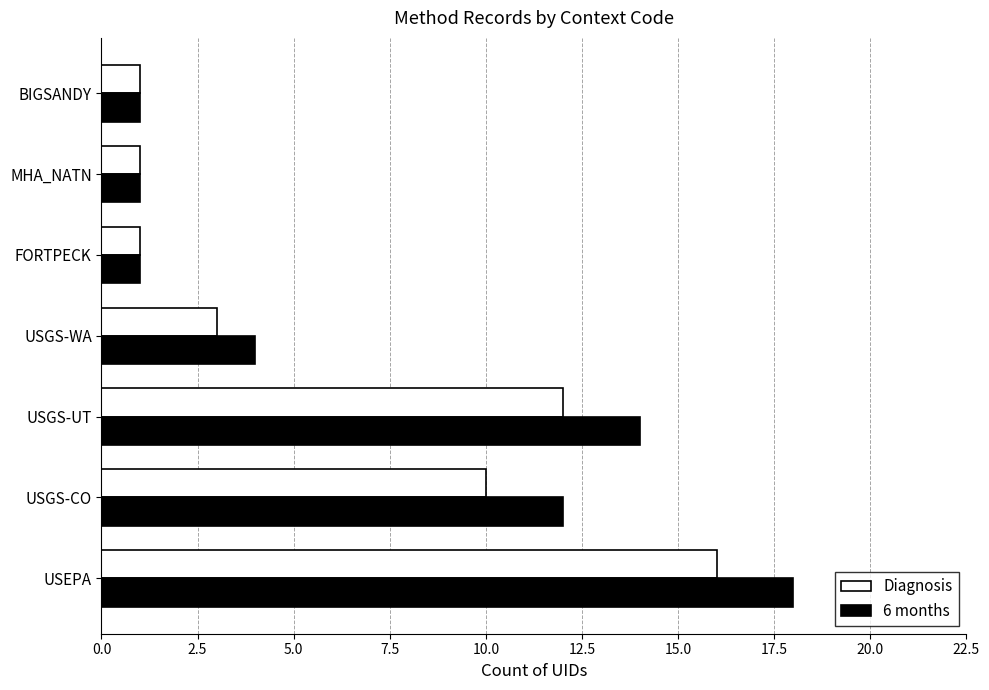

True or false: Diagnosis has a value of 2 at MHA_NATN.

False